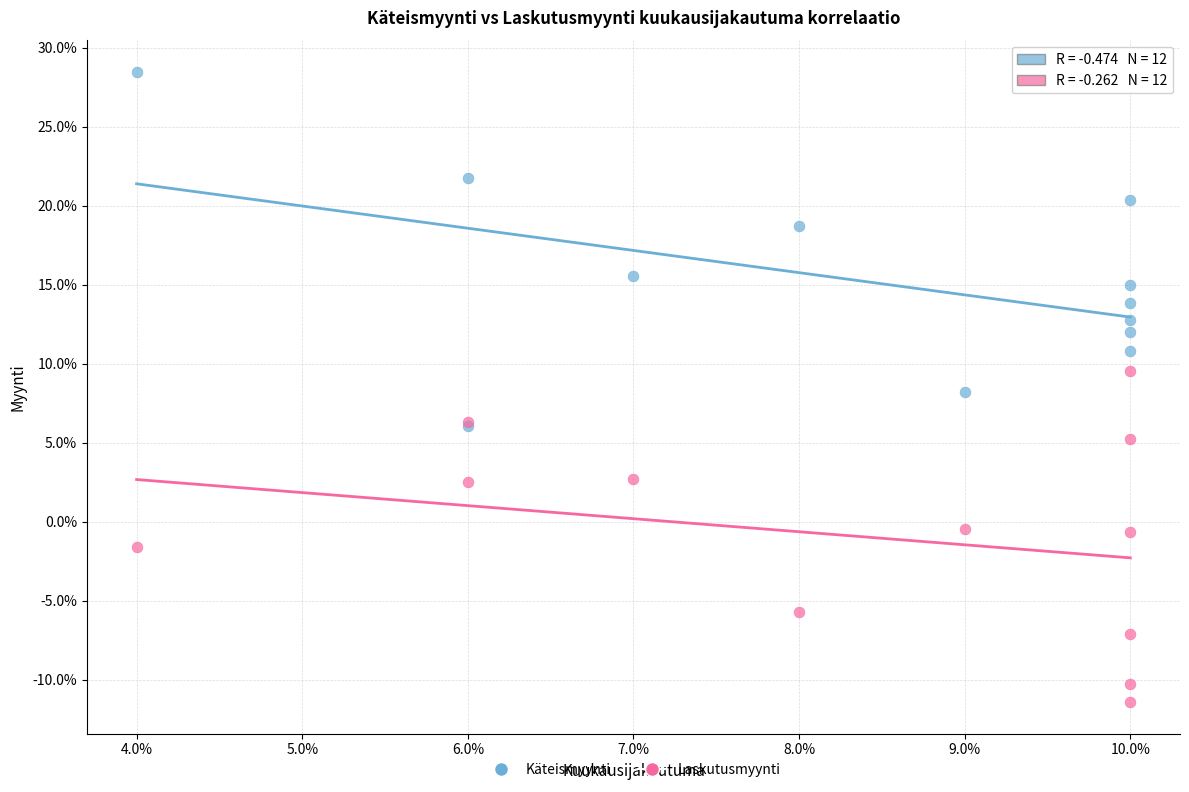

Which series reaches the maximum Y coordinate?

Käteismyynti